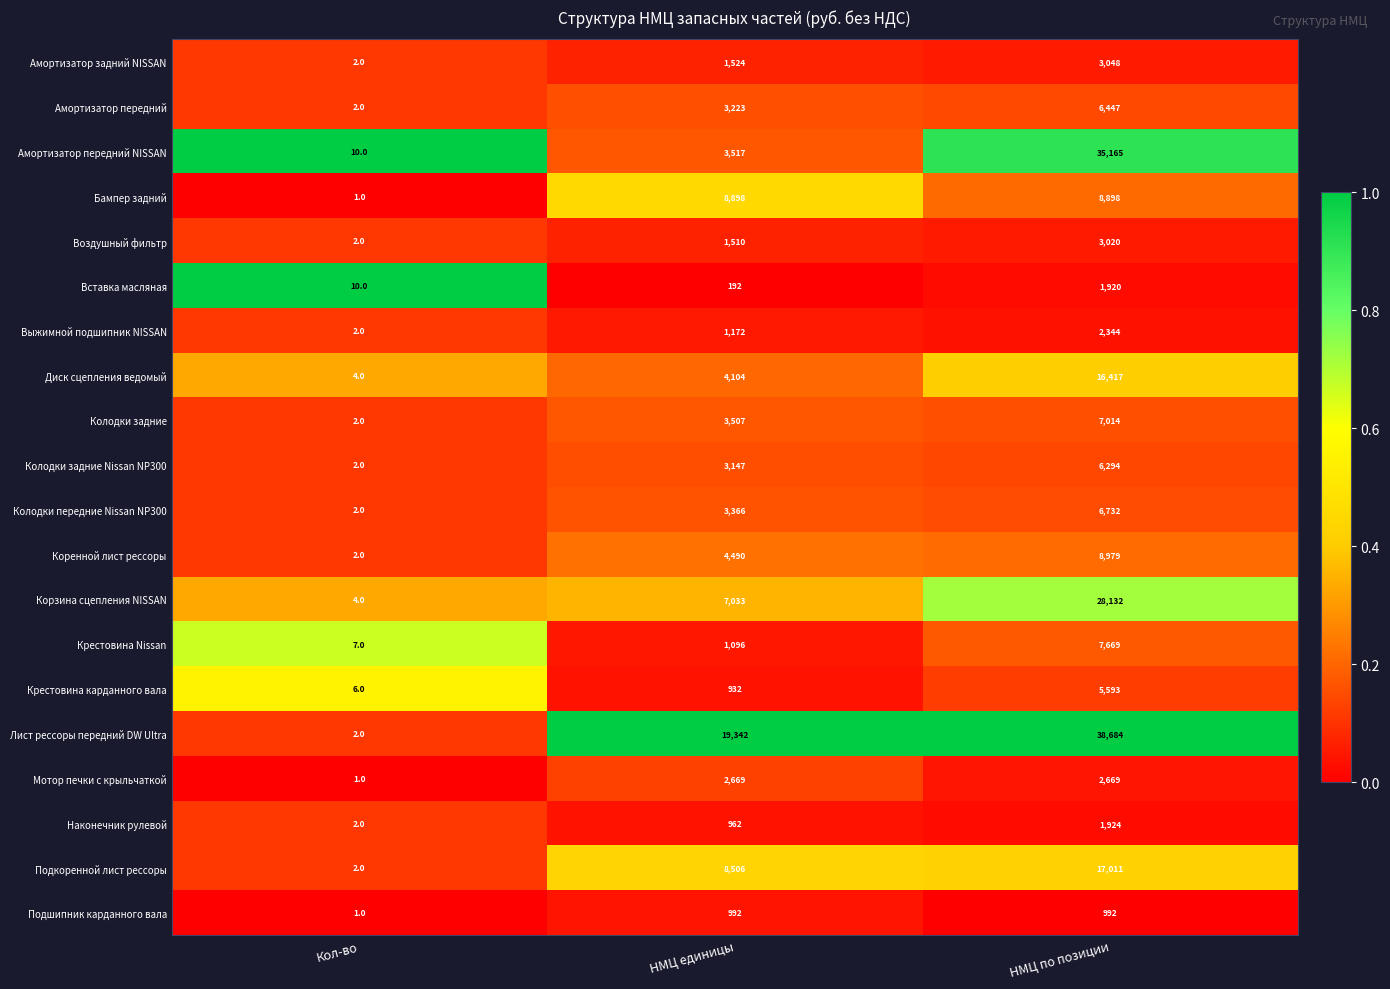

At НМЦ по позиции, list the series in order from largest to smallest.

Лист рессоры передний DW Ultra, Амортизатор передний NISSAN, Корзина сцепления NISSAN, Подкоренной лист рессоры, Диск сцепления ведомый, Коренной лист рессоры, Бампер задний, Крестовина Nissan, Колодки задние, Колодки передние Nissan NP300, Амортизатор передний, Колодки задние Nissan NP300, Крестовина карданного вала, Амортизатор задний NISSAN, Воздушный фильтр, Мотор печки с крыльчаткой, Выжимной подшипник NISSAN, Наконечник рулевой, Вставка масляная, Подшипник карданного вала